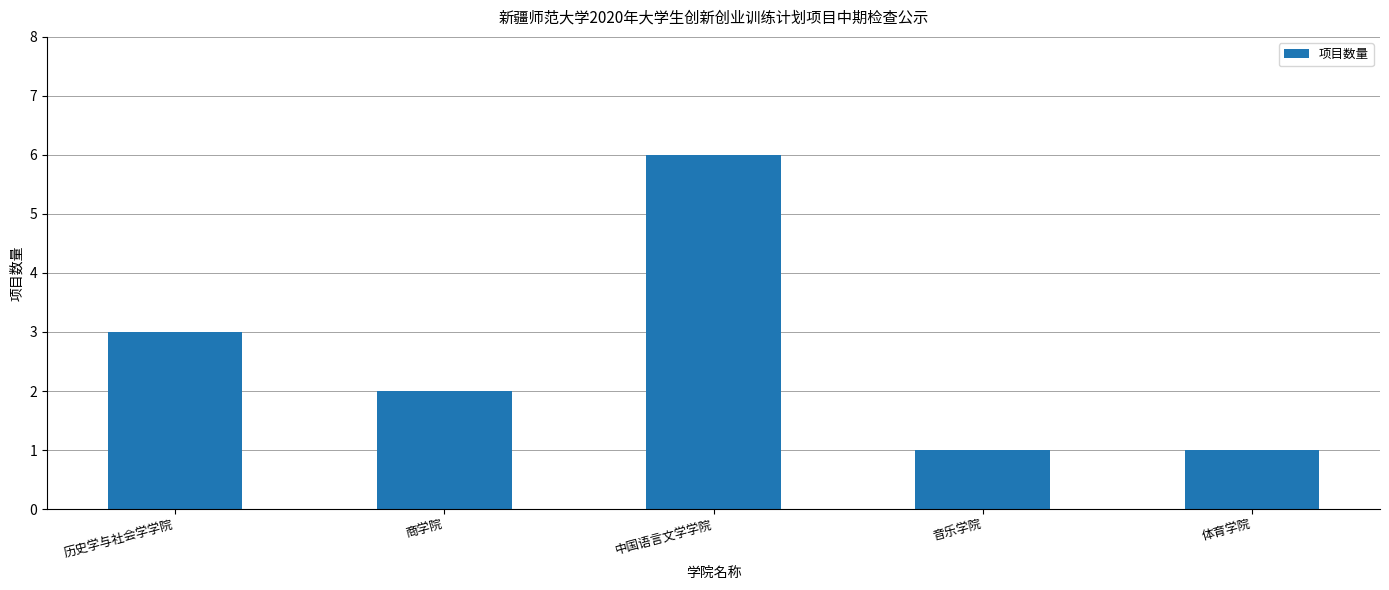

How many series are shown in this chart?

1